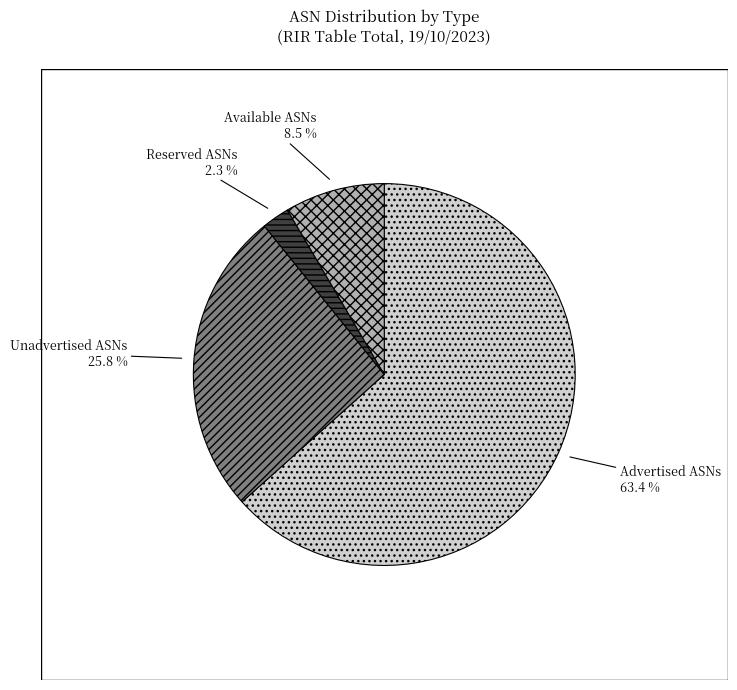

To the nearest percent, what is the difference between the Available ASNs and Unadvertised ASNs slice percentages?

17%